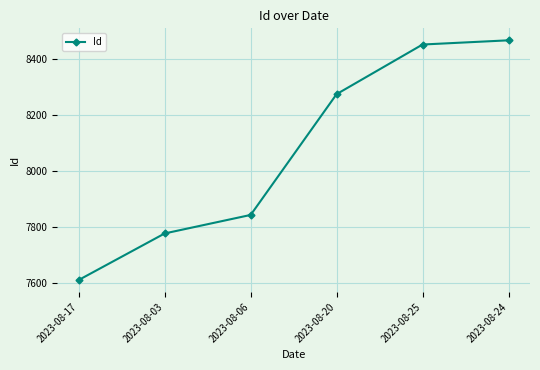

Does the chart display data point markers on the line(s)?

Yes